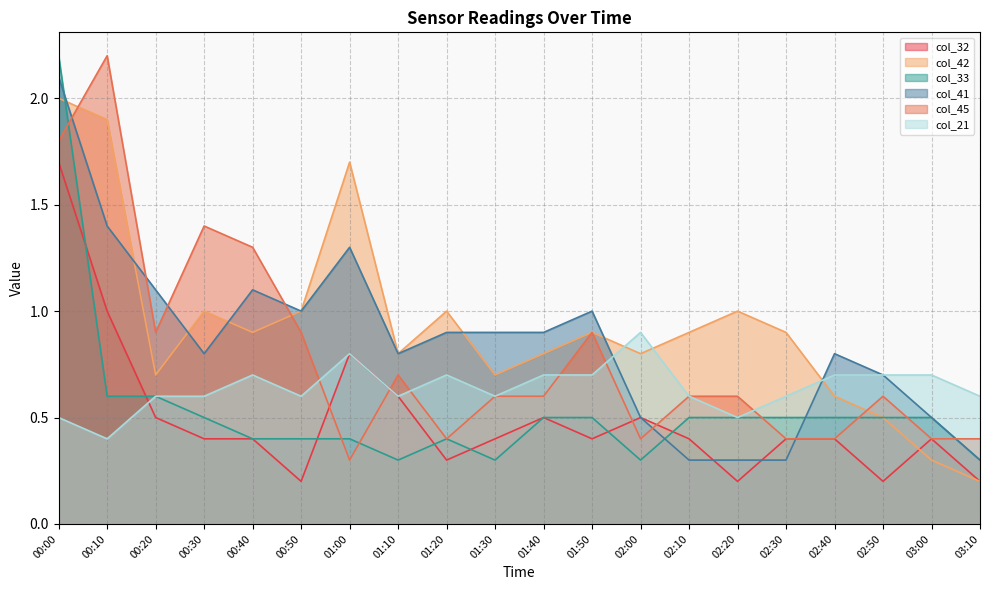

Reading left to right, what are all the values shown in this chart?

col_32: 00:00=1.7	00:10=1.0	00:20=0.5	00:30=0.4	00:40=0.4	00:50=0.2	01:00=0.8	01:10=0.6	01:20=0.3	01:30=0.4	01:40=0.5	01:50=0.4	02:00=0.5	02:10=0.4	02:20=0.2	02:30=0.4	02:40=0.4	02:50=0.2	03:00=0.4	03:10=0.2
col_42: 00:00=2.0	00:10=1.9	00:20=0.7	00:30=1.0	00:40=0.9	00:50=1.0	01:00=1.7	01:10=0.8	01:20=1.0	01:30=0.7	01:40=0.8	01:50=0.9	02:00=0.8	02:10=0.9	02:20=1.0	02:30=0.9	02:40=0.6	02:50=0.5	03:00=0.3	03:10=0.2
col_33: 00:00=2.2	00:10=0.6	00:20=0.6	00:30=0.5	00:40=0.4	00:50=0.4	01:00=0.4	01:10=0.3	01:20=0.4	01:30=0.3	01:40=0.5	01:50=0.5	02:00=0.3	02:10=0.5	02:20=0.5	02:30=0.5	02:40=0.5	02:50=0.5	03:00=0.5	03:10=0.3
col_41: 00:00=2.1	00:10=1.4	00:20=1.1	00:30=0.8	00:40=1.1	00:50=1.0	01:00=1.3	01:10=0.8	01:20=0.9	01:30=0.9	01:40=0.9	01:50=1.0	02:00=0.5	02:10=0.3	02:20=0.3	02:30=0.3	02:40=0.8	02:50=0.7	03:00=0.5	03:10=0.3
col_45: 00:00=1.8	00:10=2.2	00:20=0.9	00:30=1.4	00:40=1.3	00:50=0.9	01:00=0.3	01:10=0.7	01:20=0.4	01:30=0.6	01:40=0.6	01:50=0.9	02:00=0.4	02:10=0.6	02:20=0.6	02:30=0.4	02:40=0.4	02:50=0.6	03:00=0.4	03:10=0.4
col_21: 00:00=0.5	00:10=0.4	00:20=0.6	00:30=0.6	00:40=0.7	00:50=0.6	01:00=0.8	01:10=0.6	01:20=0.7	01:30=0.6	01:40=0.7	01:50=0.7	02:00=0.9	02:10=0.6	02:20=0.5	02:30=0.6	02:40=0.7	02:50=0.7	03:00=0.7	03:10=0.6